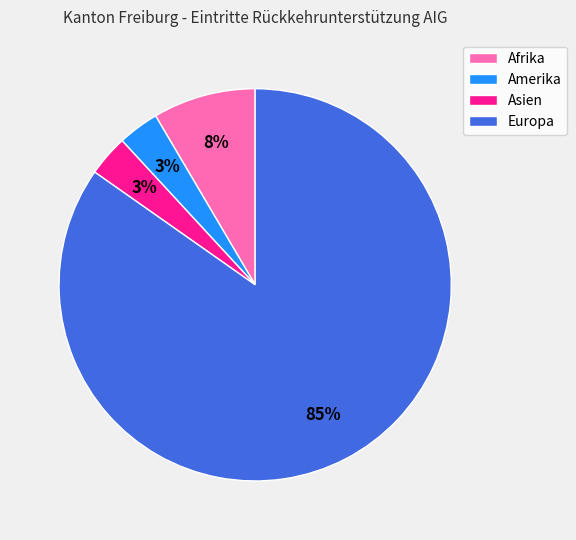

Count the number of slices in the pie.

4